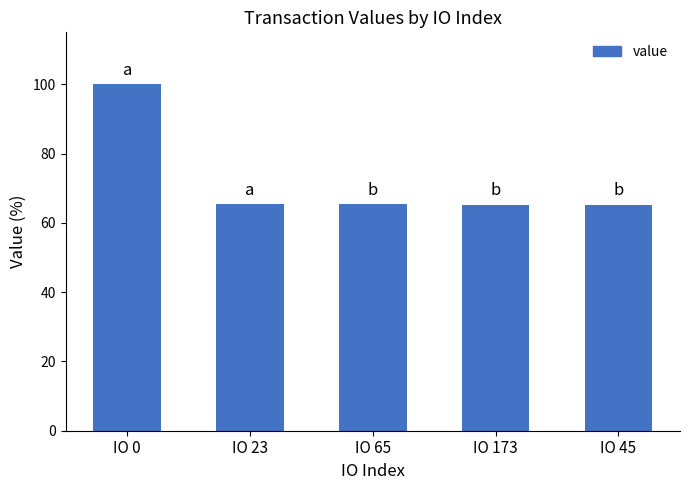

What is the sum of the values at IO 0 and IO 65?

165.5